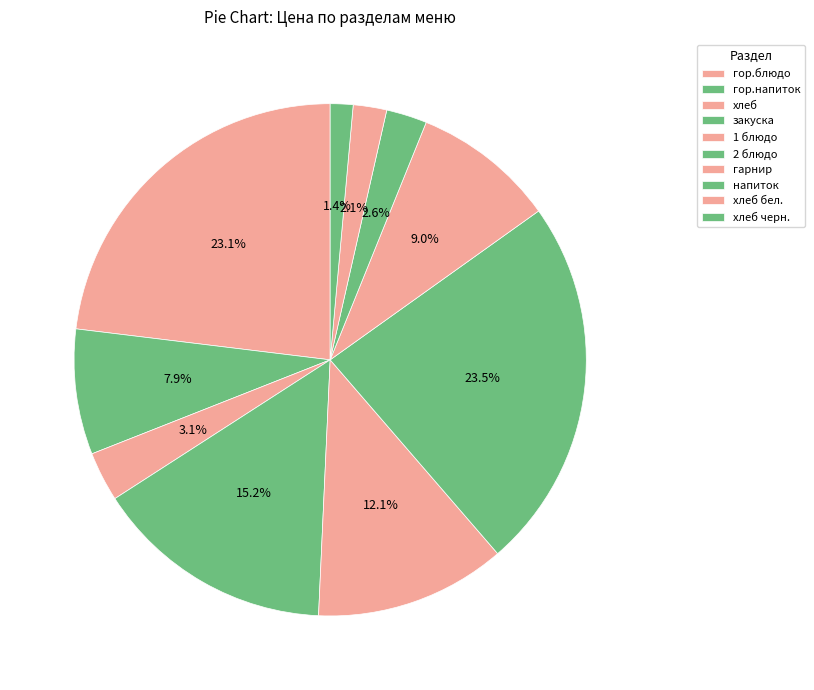

Is there a majority slice in this chart?

No